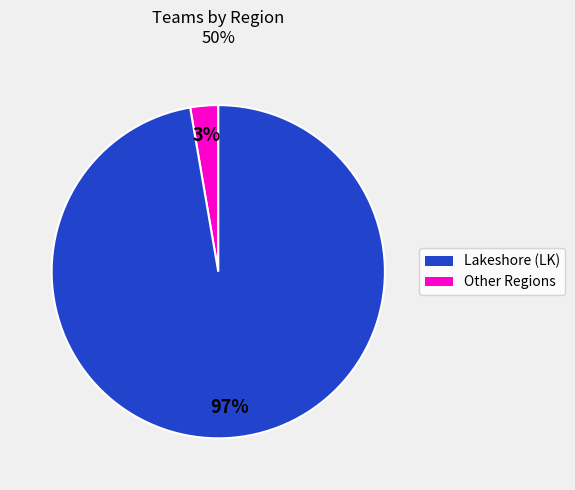

Is there a majority slice in this chart?

Yes